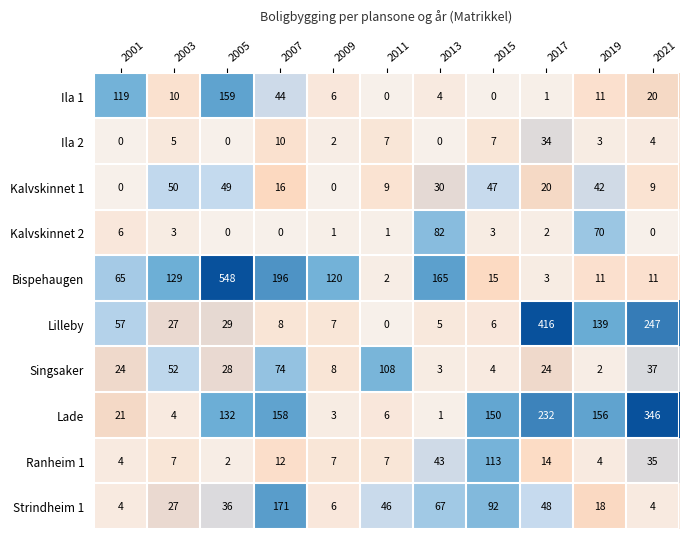

Is it true that Singsaker equals 11 at 2001?

False